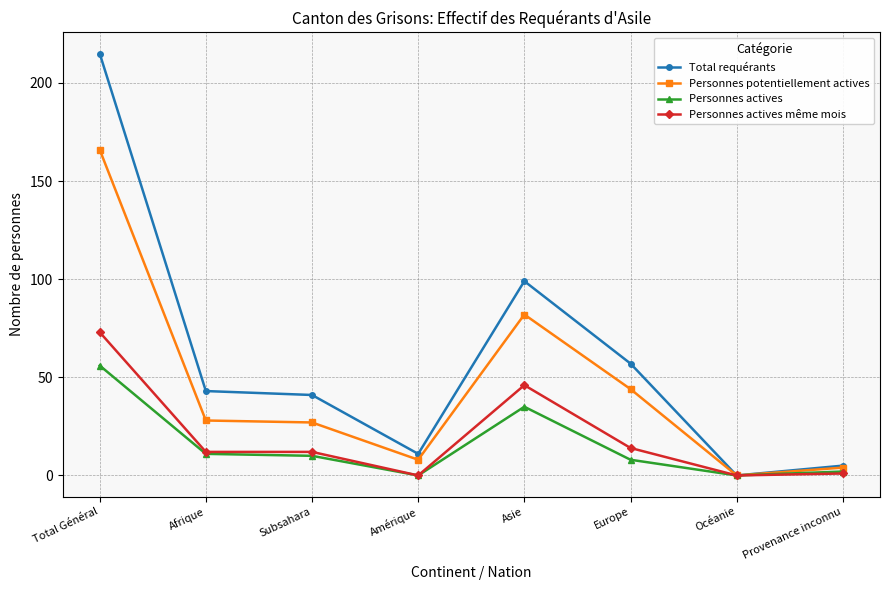

Which series has the largest total across all categories?

Total requérants